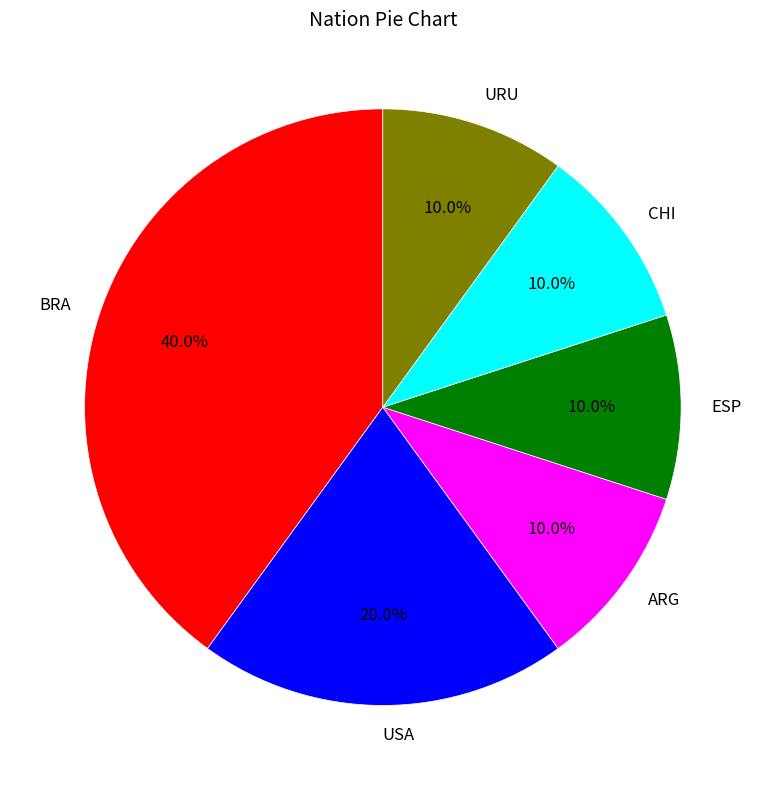

How many slices are in this pie chart?

6